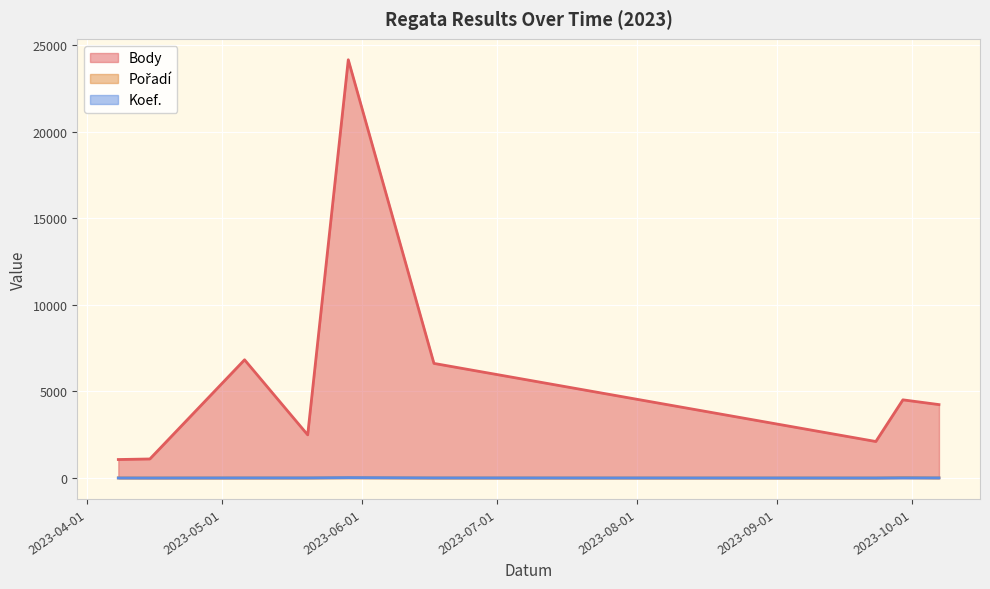

Reading right to left, extract all data points from this chart.

Body: 4243	4518	2110	6623	24170	2494	6832	1101	1069
Pořadí: 5	22	1	2	18	5	2	2	5
Koef.: 7	8	2	7	24	7	7	1	3